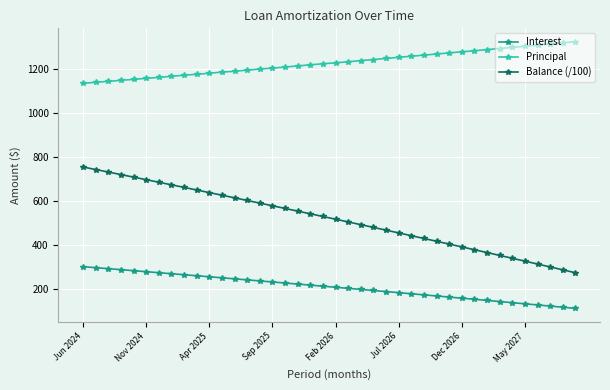

True or false: Balance (/100) has more than 1 interior local peaks.

False